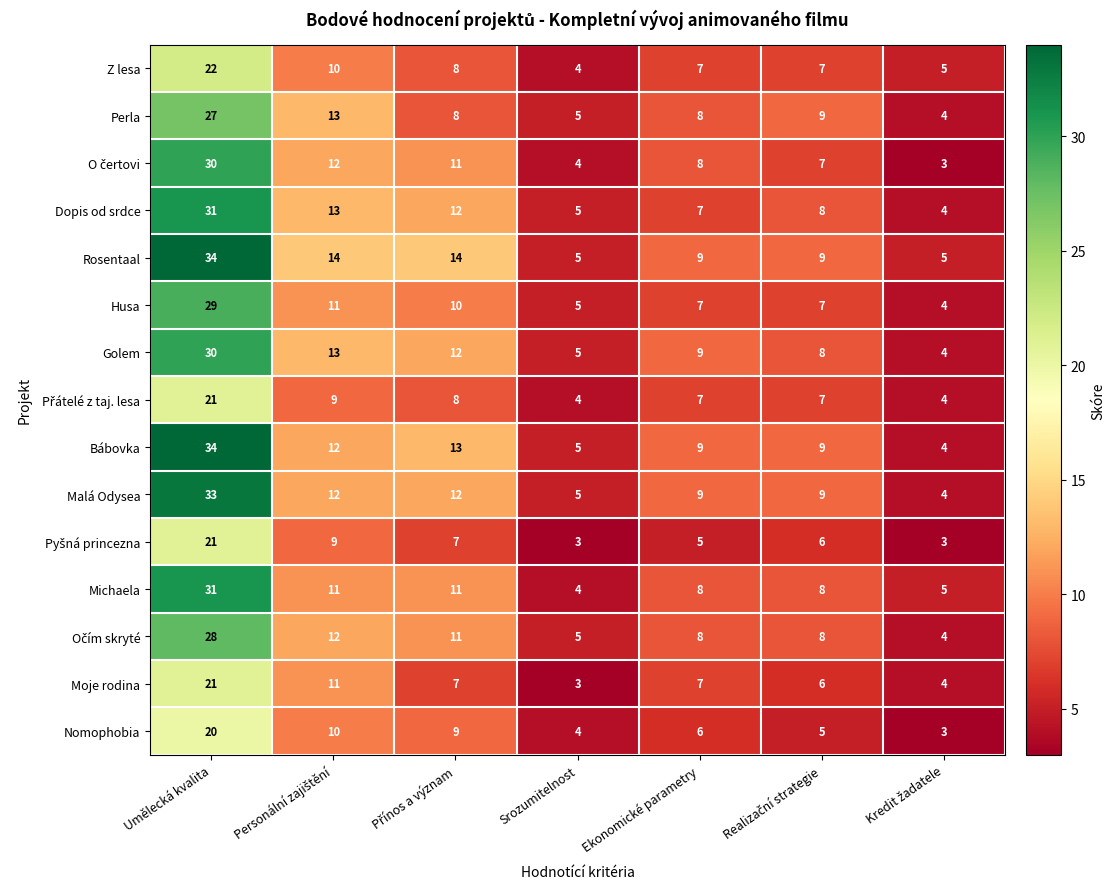

Which series has the largest total across all categories?

Rosentaal